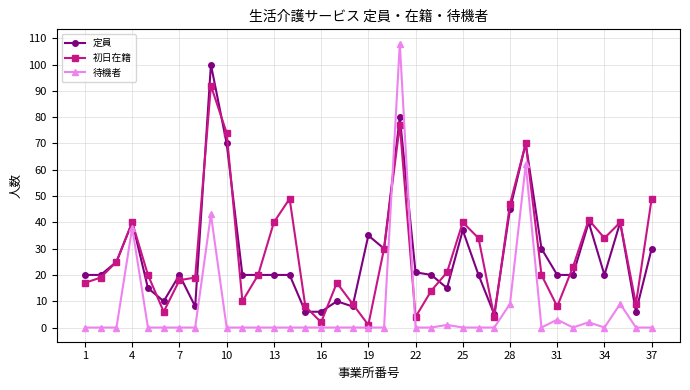

What is the maximum value shown in the chart?

108